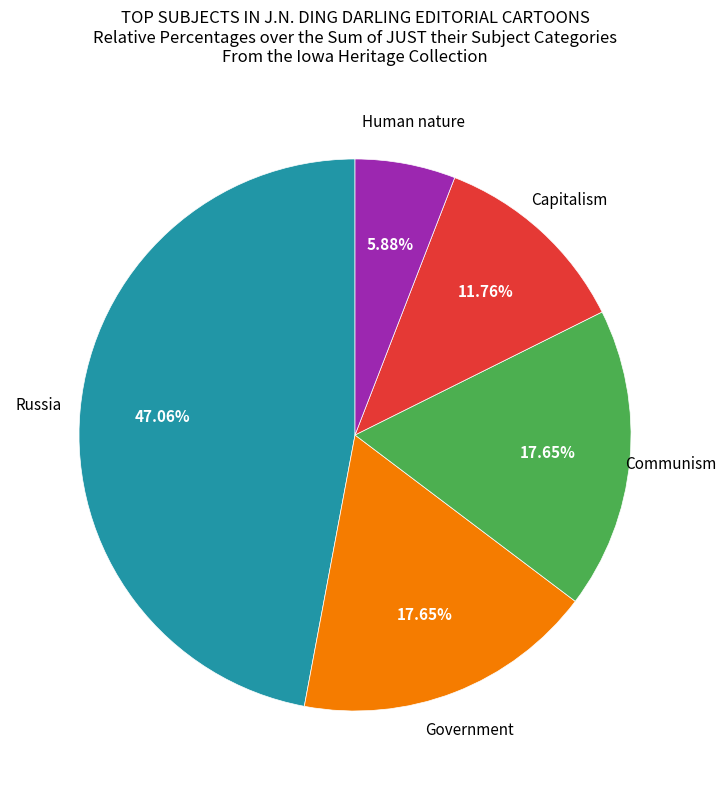

Is there a majority slice in this chart?

No